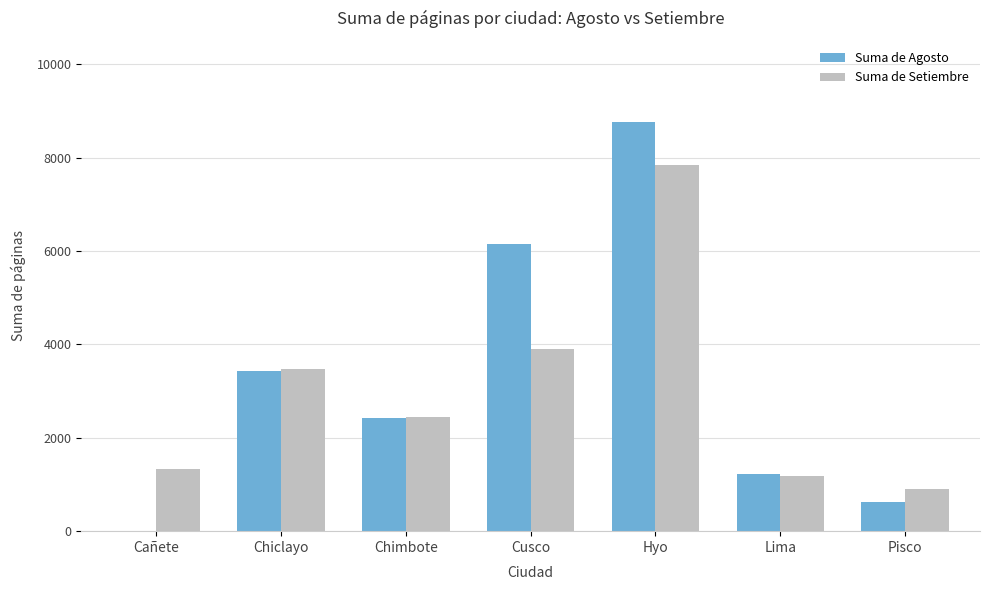

The value of Suma de Setiembre at Chimbote is 2452. True or false?

True